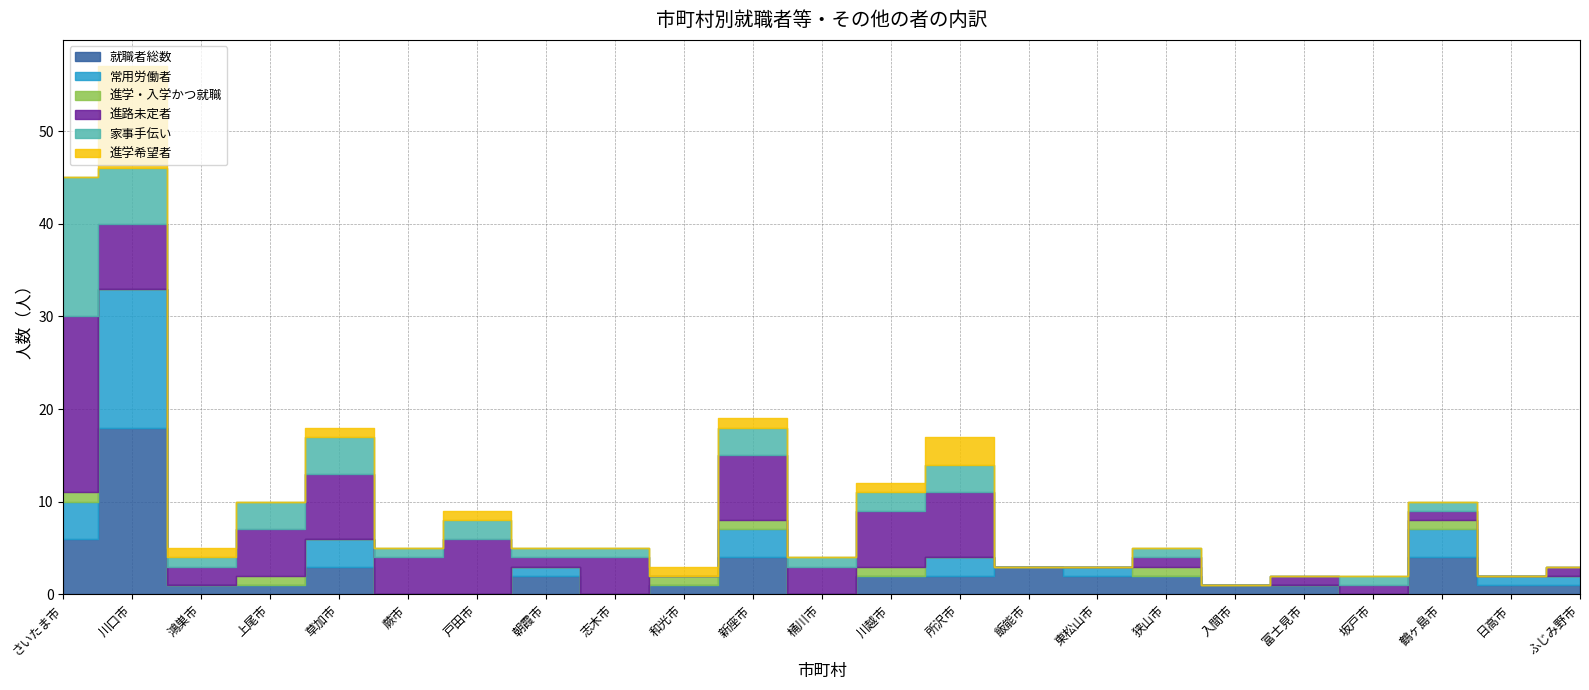

Is it true that 進路未定者 equals 0 at 朝霞市?

False